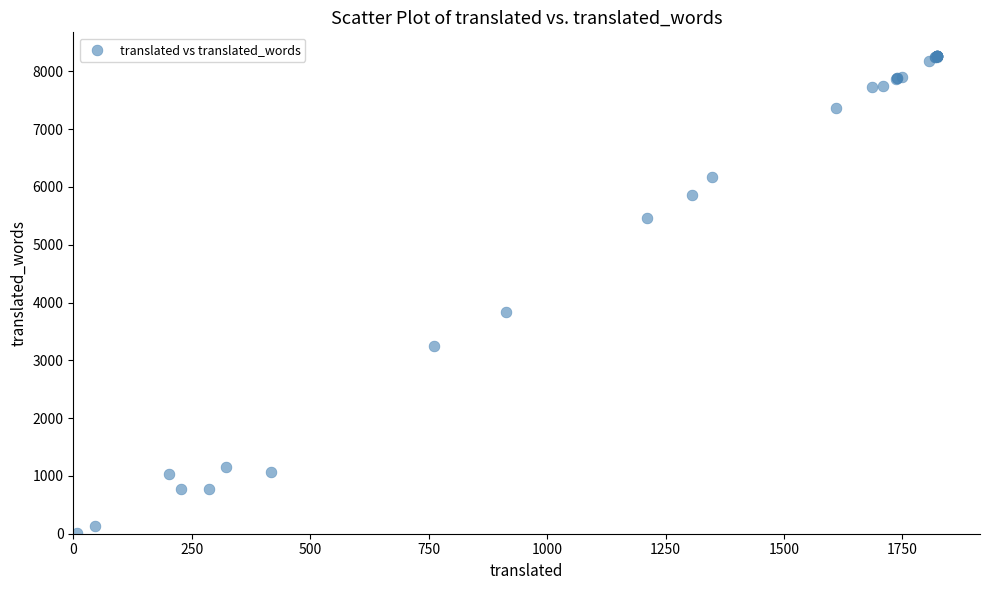

What Y value in the scatter plot is closest to 4139?

3834